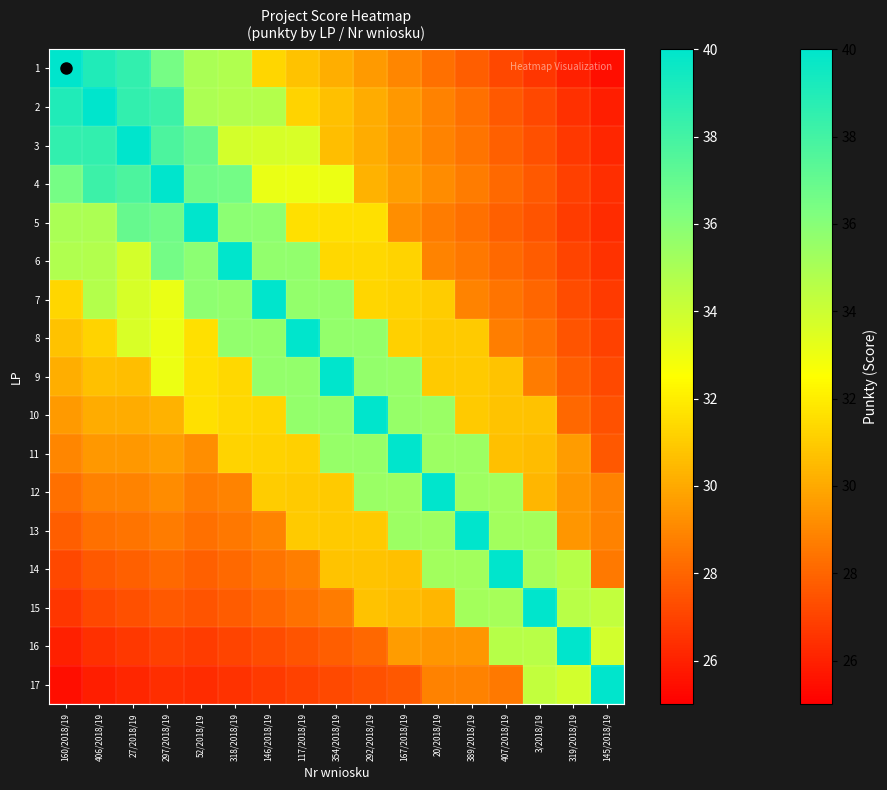

What is the minimum value shown in the chart?

25.4